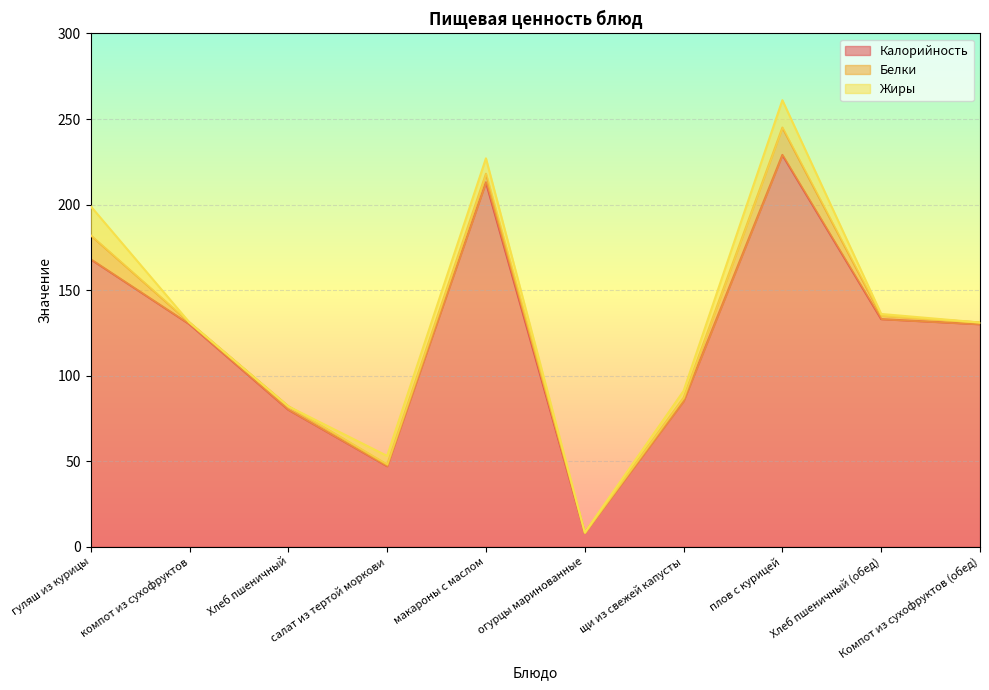

Rank the categories by Жиры value from highest to lowest.

гуляш из курицы, плов с курицей, макароны с маслом, салат из тертой моркови, щи из свежей капусты, Хлеб пшеничный (обед), огурцы маринованные, компот из сухофруктов, Хлеб пшеничный, Компот из сухофруктов (обед)